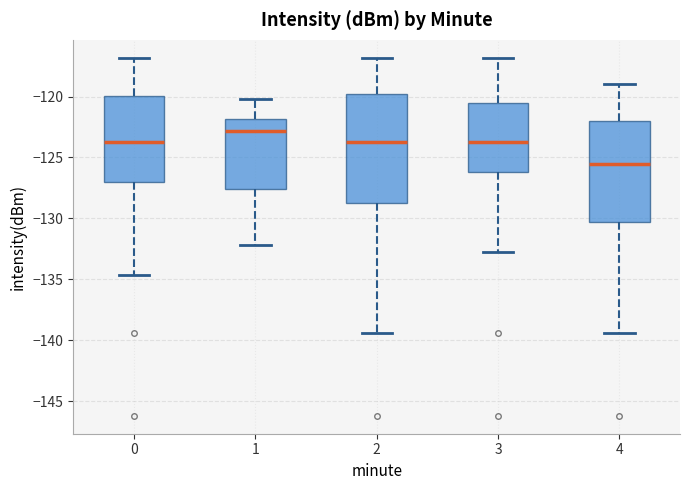

Reading left to right, read every box against the y-axis: the position of its median line, the range the box covers, and the ends of its whiskers. The values are not printed on the chart, so give them approximately, as read against the axis.

0: median -123.5, box -127.0 to -120.0, whiskers -134.5 to -117.0
1: median -123.0, box -127.5 to -122.0, whiskers -132.0 to -120.0
2: median -123.5, box -128.5 to -120.0, whiskers -139.5 to -117.0
3: median -123.5, box -126.0 to -120.5, whiskers -133.0 to -117.0
4: median -125.5, box -130.5 to -122.0, whiskers -139.5 to -119.0